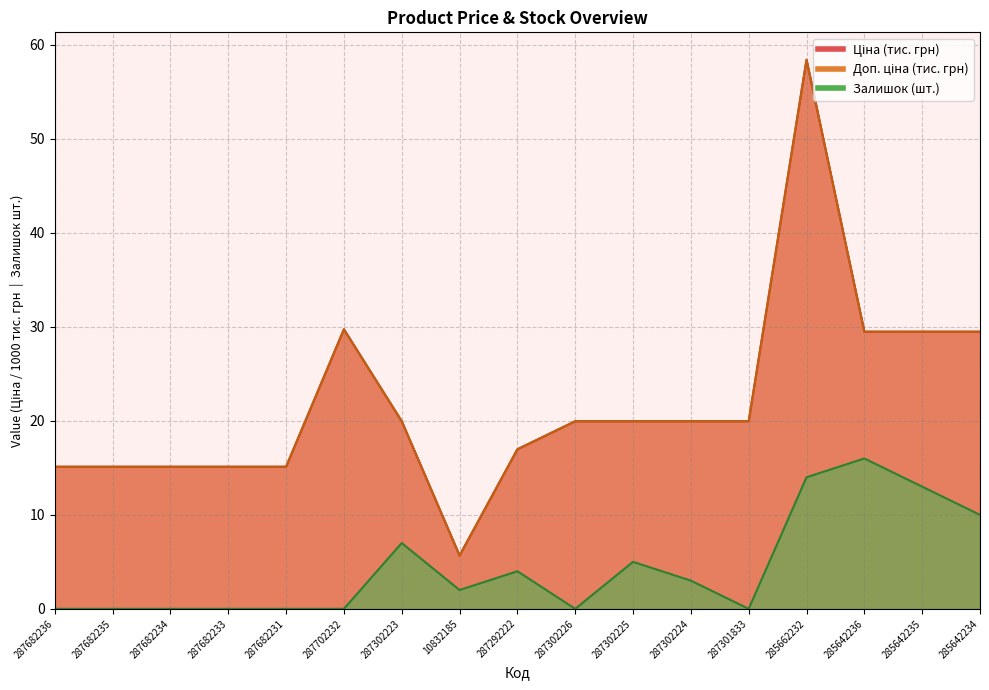

Does the chart have visible grid lines?

Yes